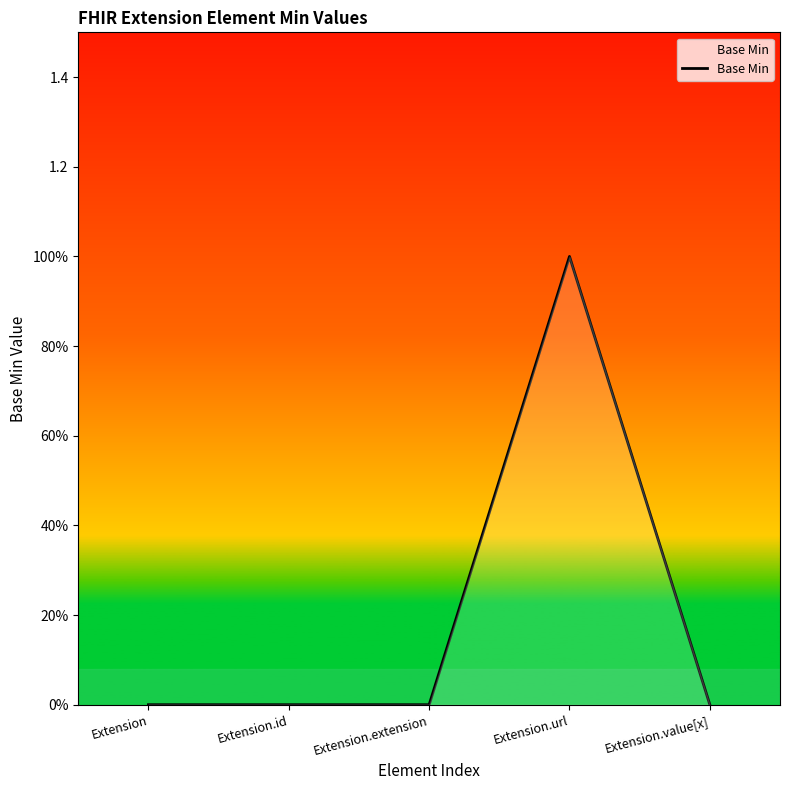

What is the sum of all values?

1